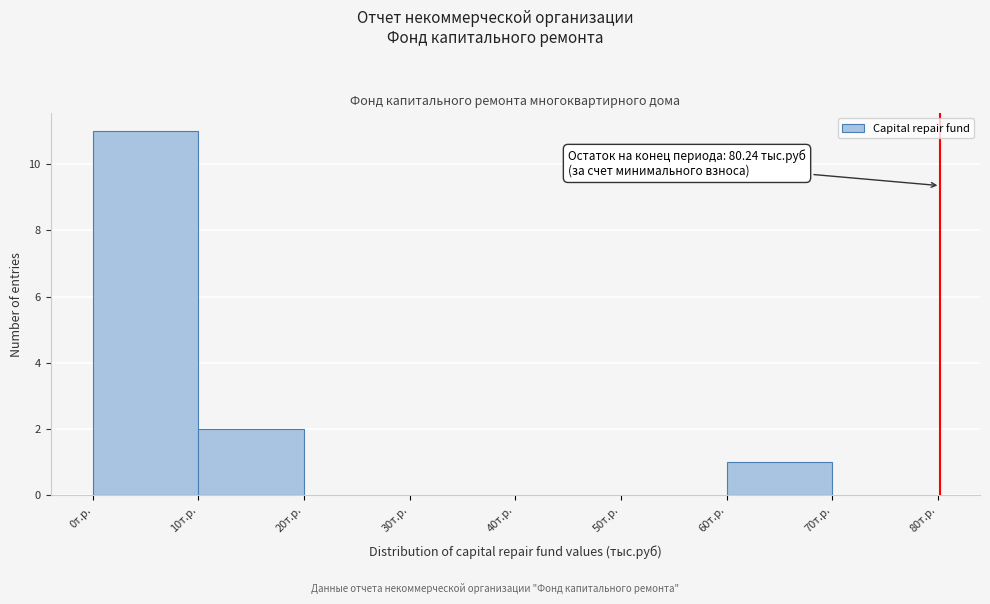

Which range on the x-axis has the tallest bar?

0 to 10